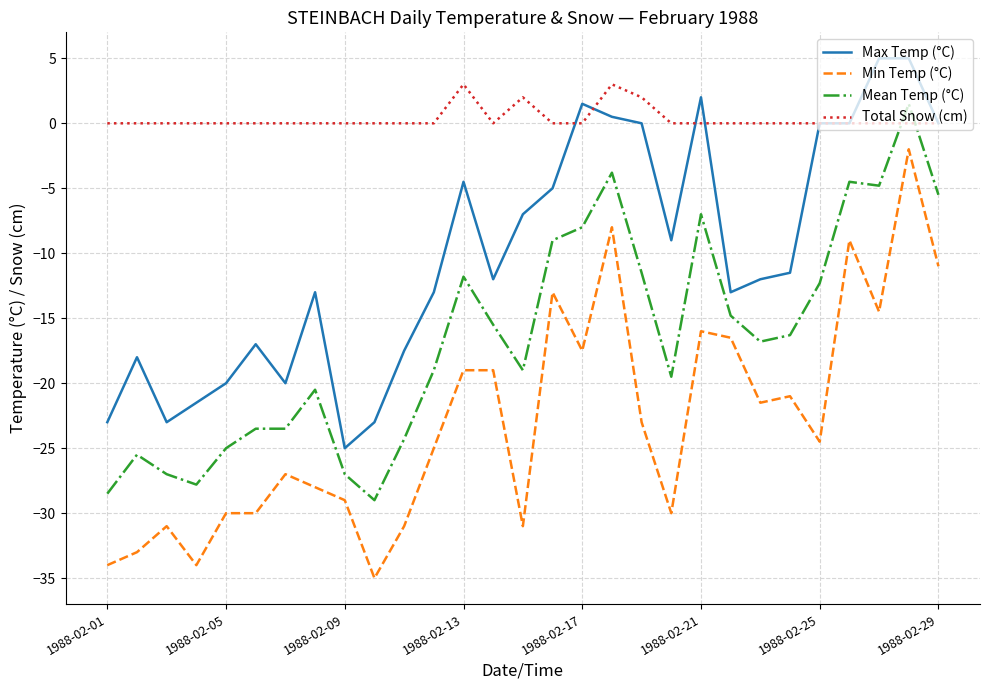

Which series has the largest total across all categories?

Total Snow (cm)